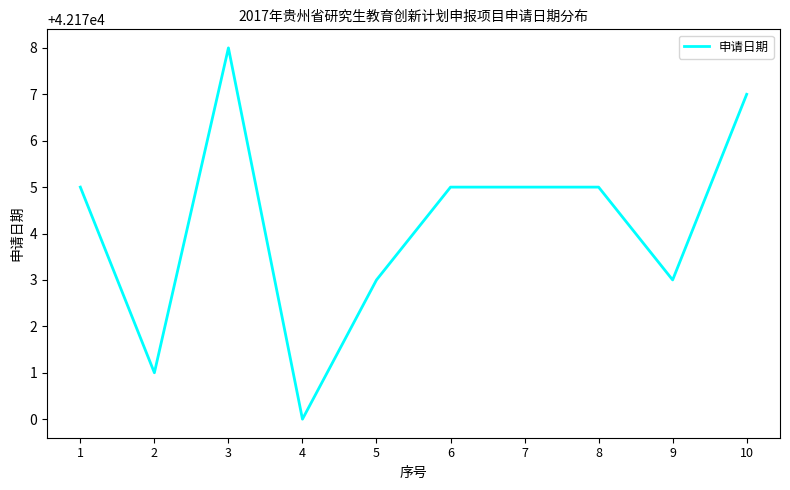

At which category does the chart reach its minimum across all series?

4